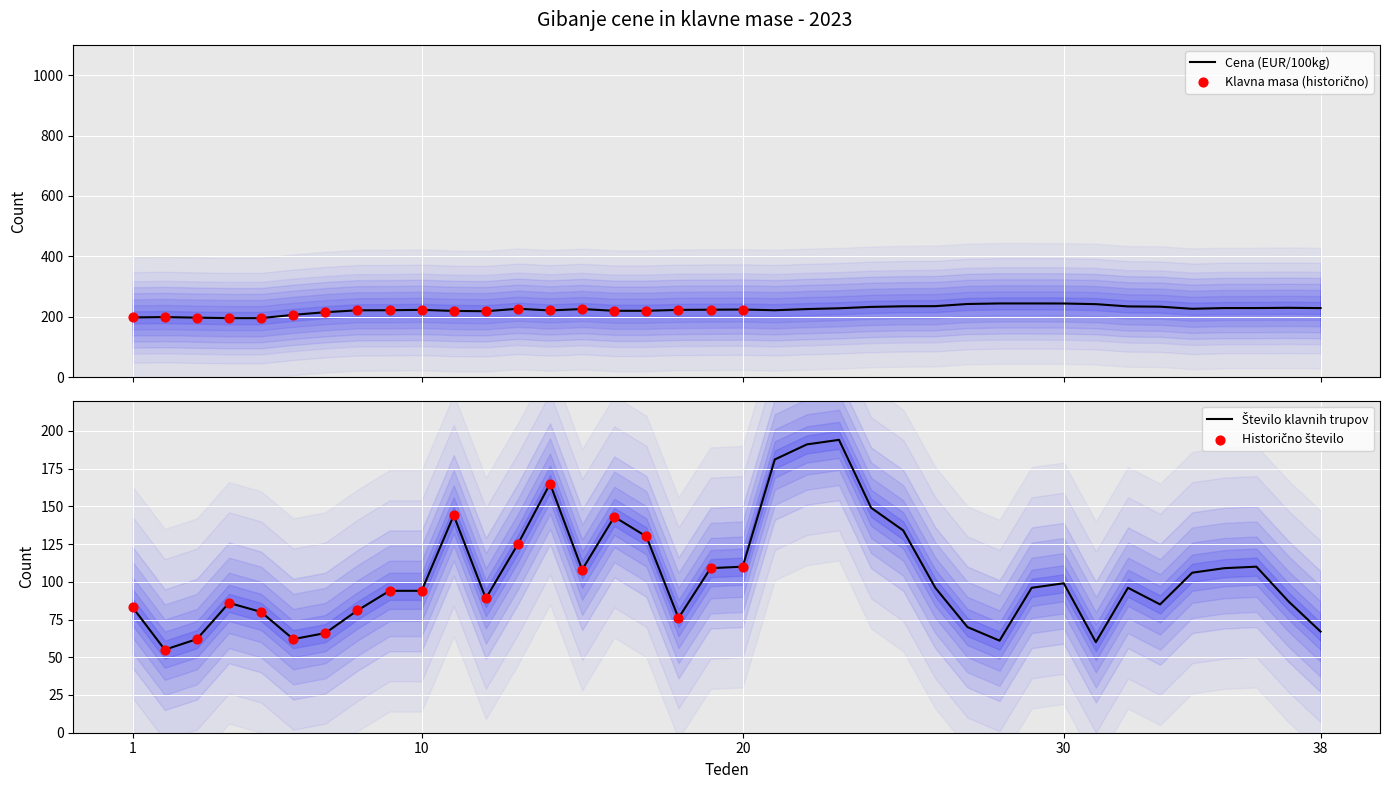

At how many categories does at least one series exceed 72?

38